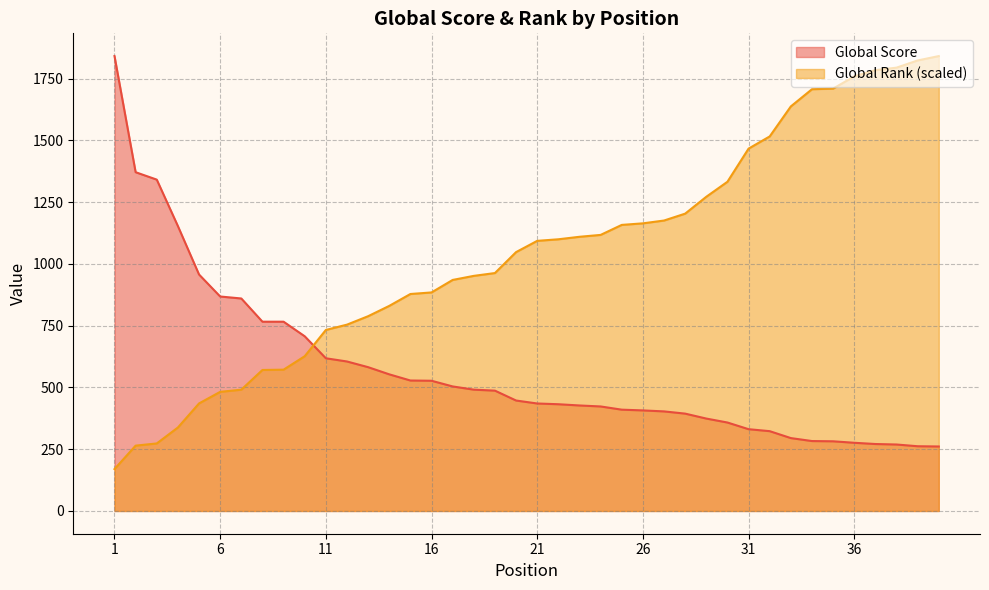

Between 26 and 25, which is larger?

25